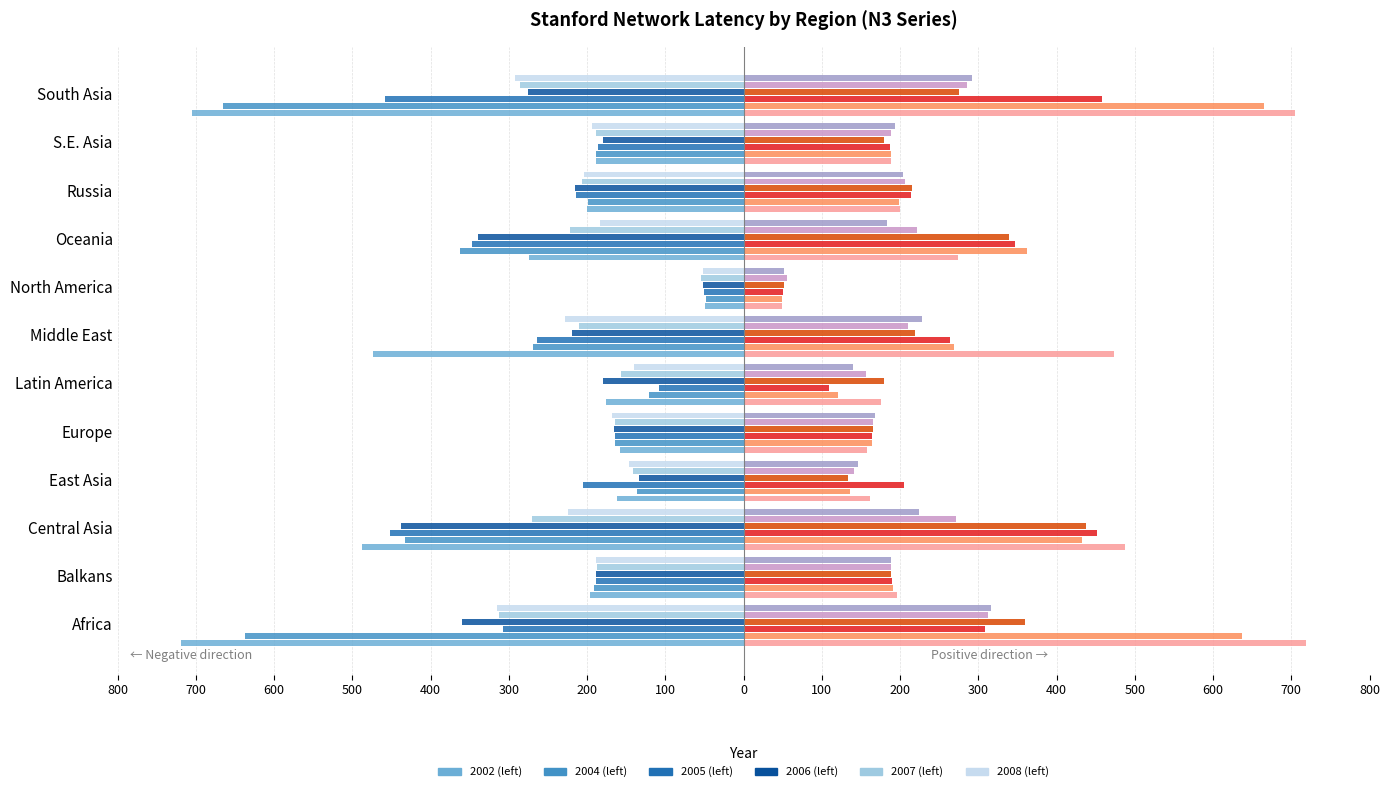

What are all the series names shown in the legend?

2002, 2004, 2005, 2006, 2007, 2008